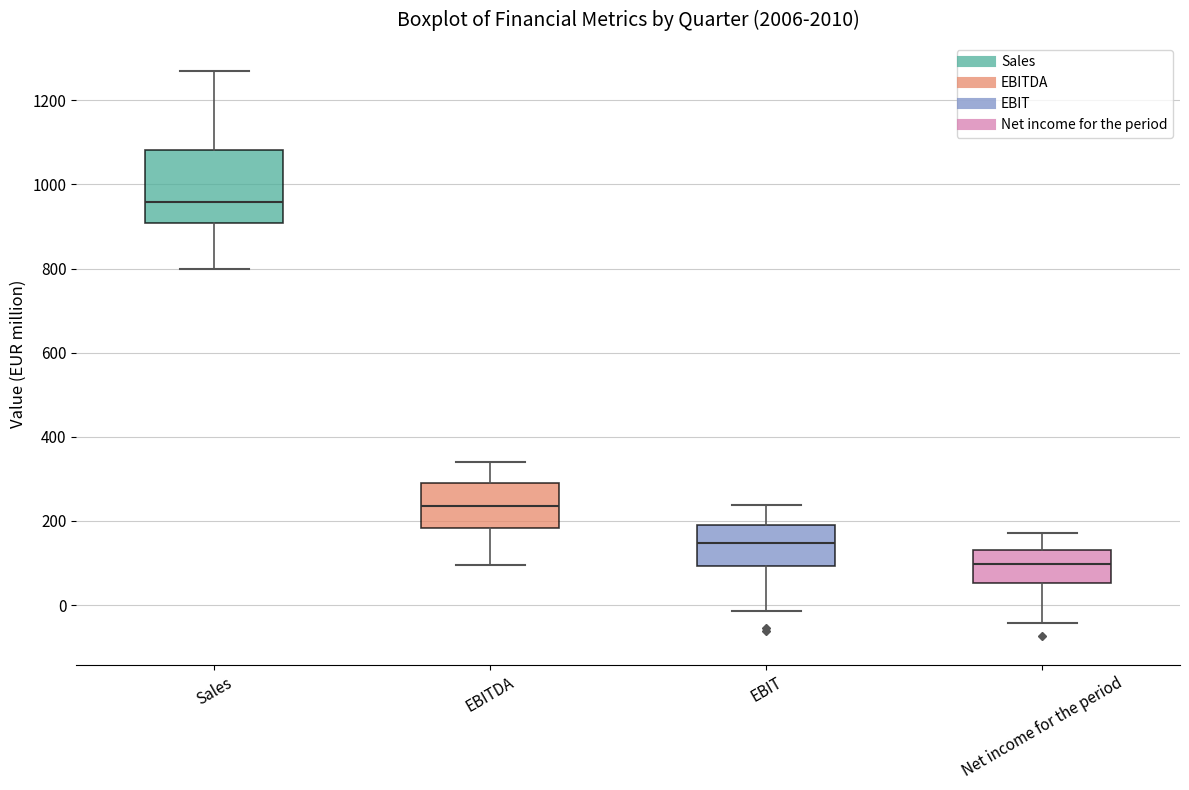

Which box has the lowest median line?

Net income for the period